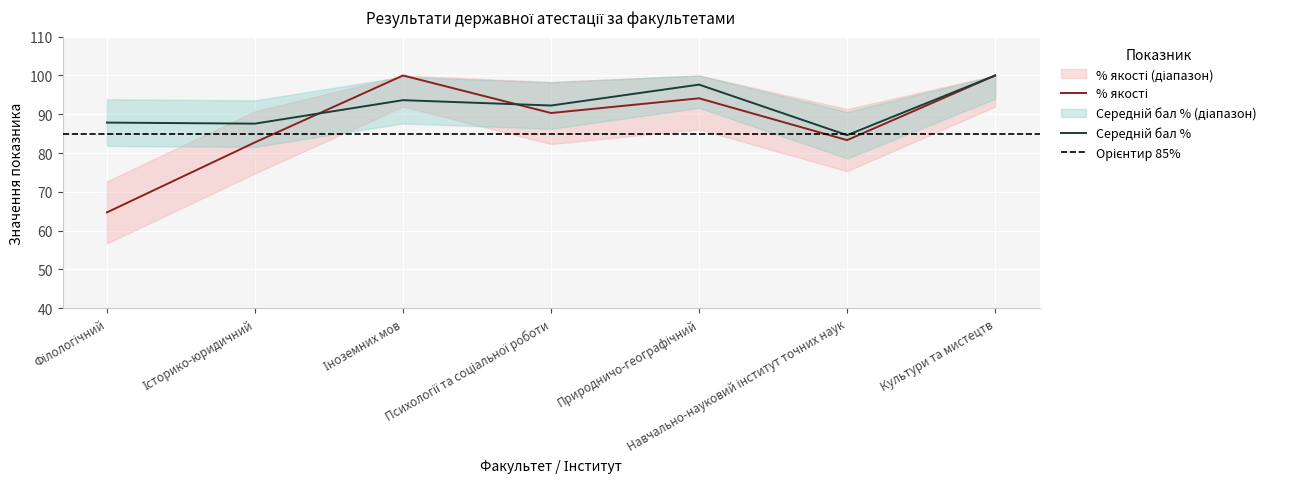

What is the label of the 5th point from the left?

Природничо-географічний